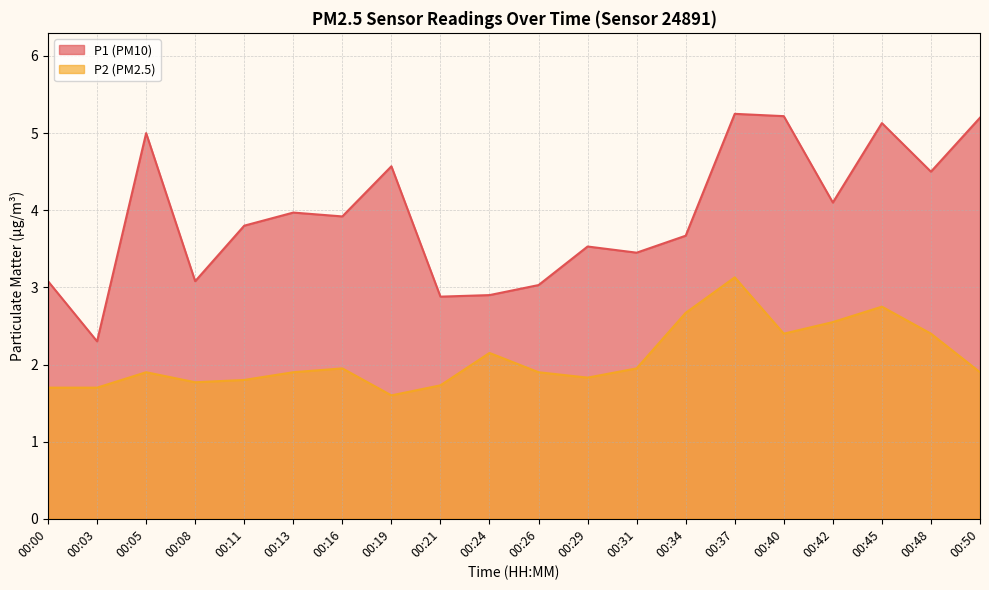

Which series has the largest total across all categories?

P1